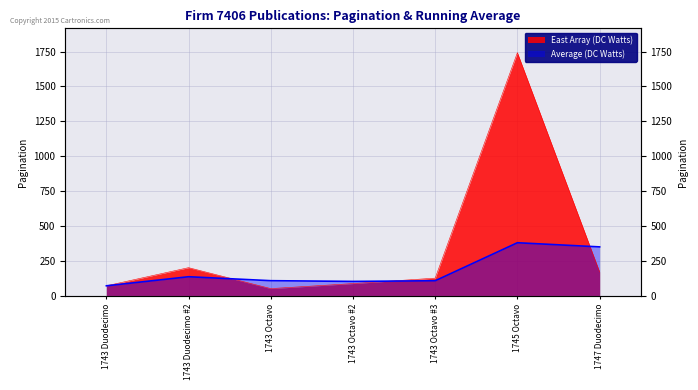

Reading left to right, what are all the values shown in this chart?

1743 Duodecimo=72	1743 Duodecimo #2=202	1743 Octavo=52	1743 Octavo #2=88	1743 Octavo #3=127	1745 Octavo=1742	1747 Duodecimo=172